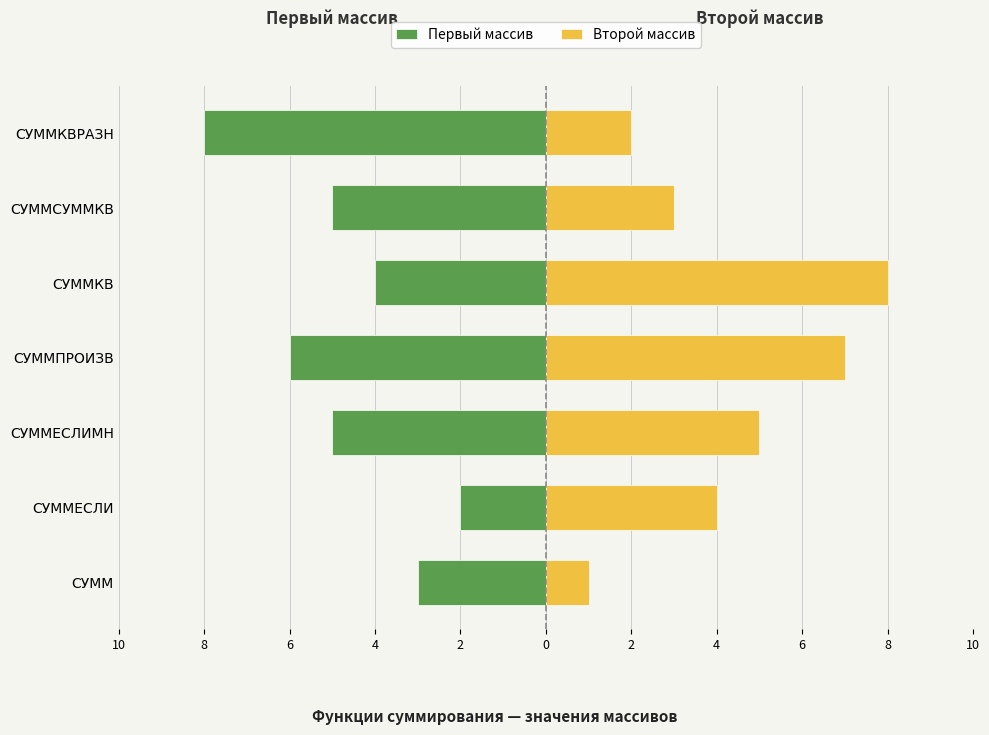

Reading left to right, what are all the values shown in this chart?

Первый массив: -3	-2	-5	-6	-4	-5	-8
Второй массив: 1	4	5	7	8	3	2